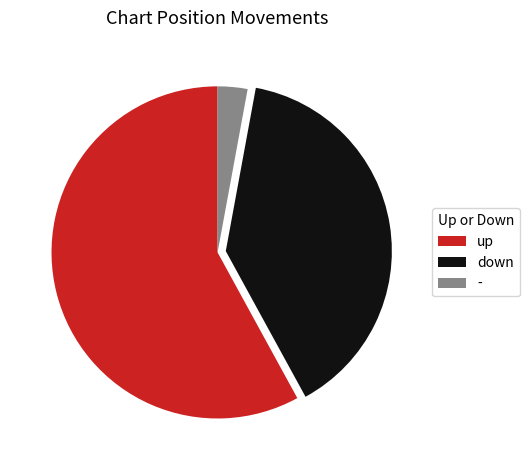

Which slice is the largest?

up